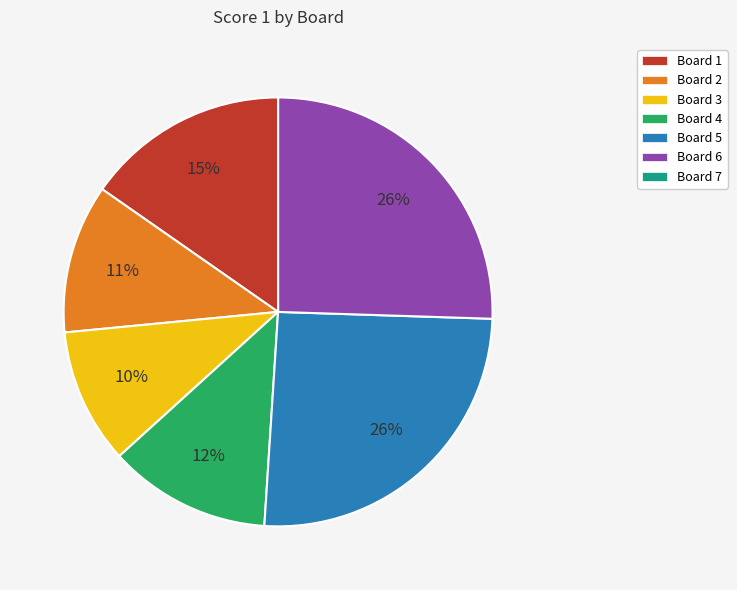

Which has a higher value, Board 1 or Board 6?

Board 6